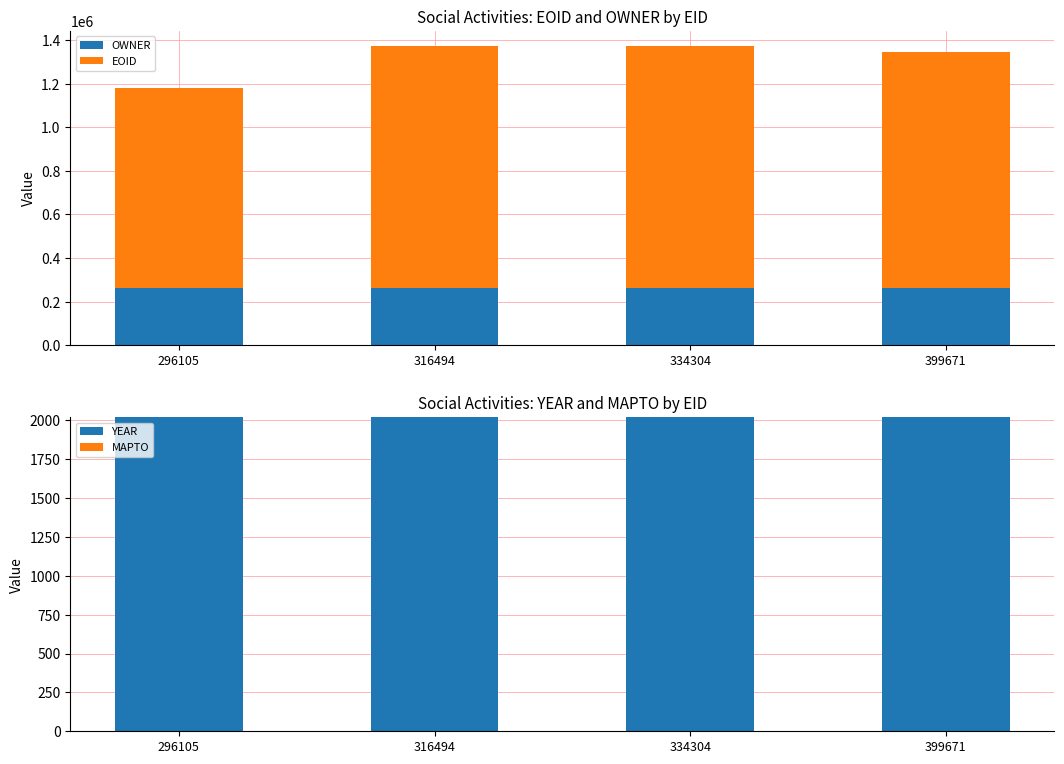

Which series has the largest total across all categories?

EOID